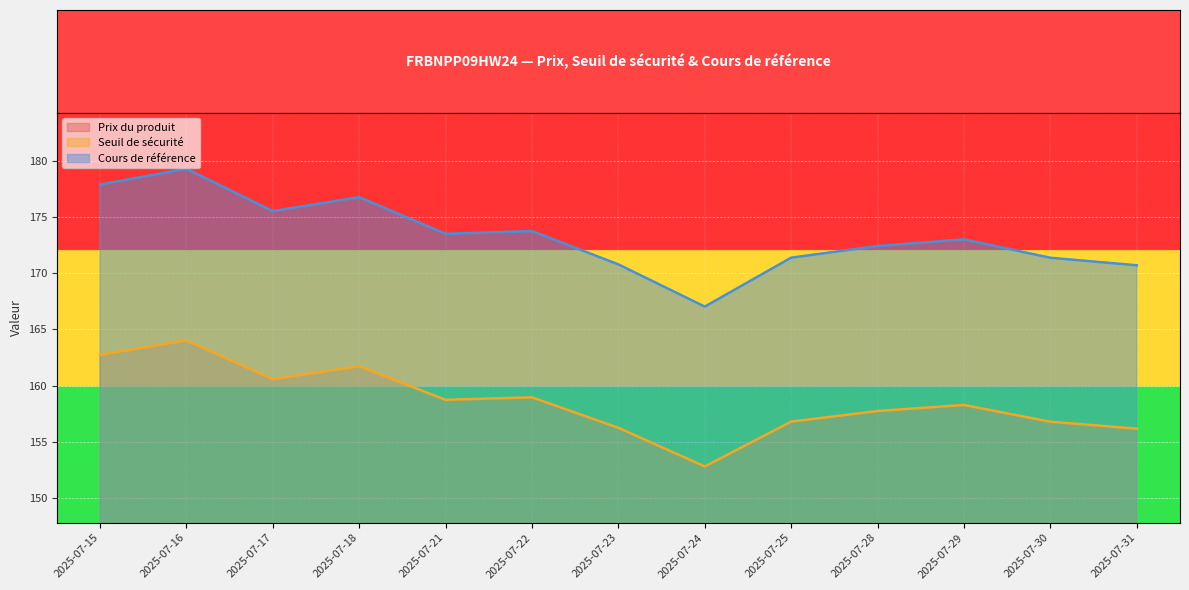

Which series has the largest range (max minus min)?

Cours de référence